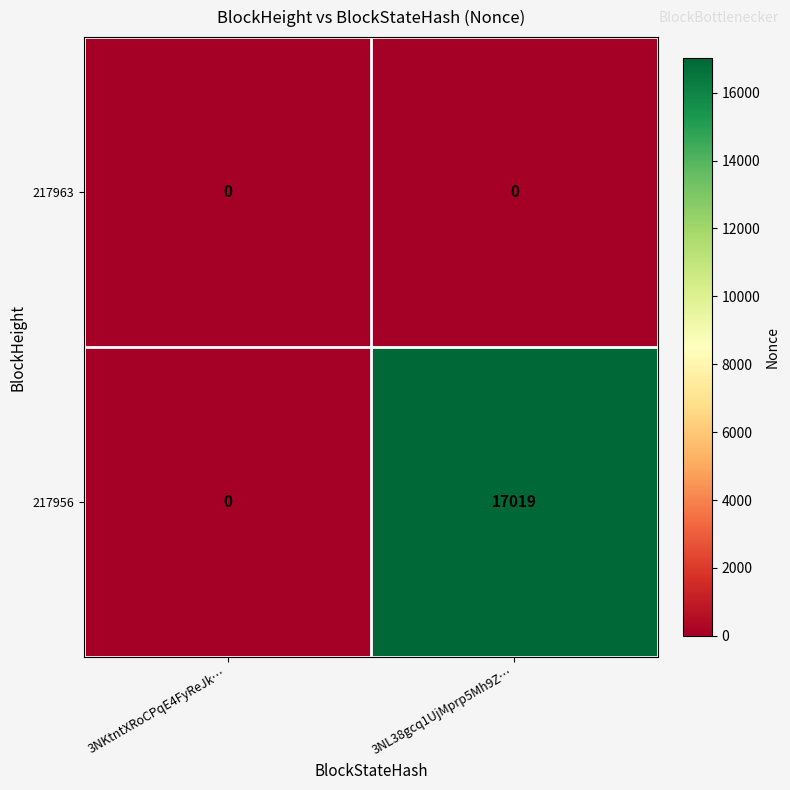

Which series has the largest total across all categories?

217956